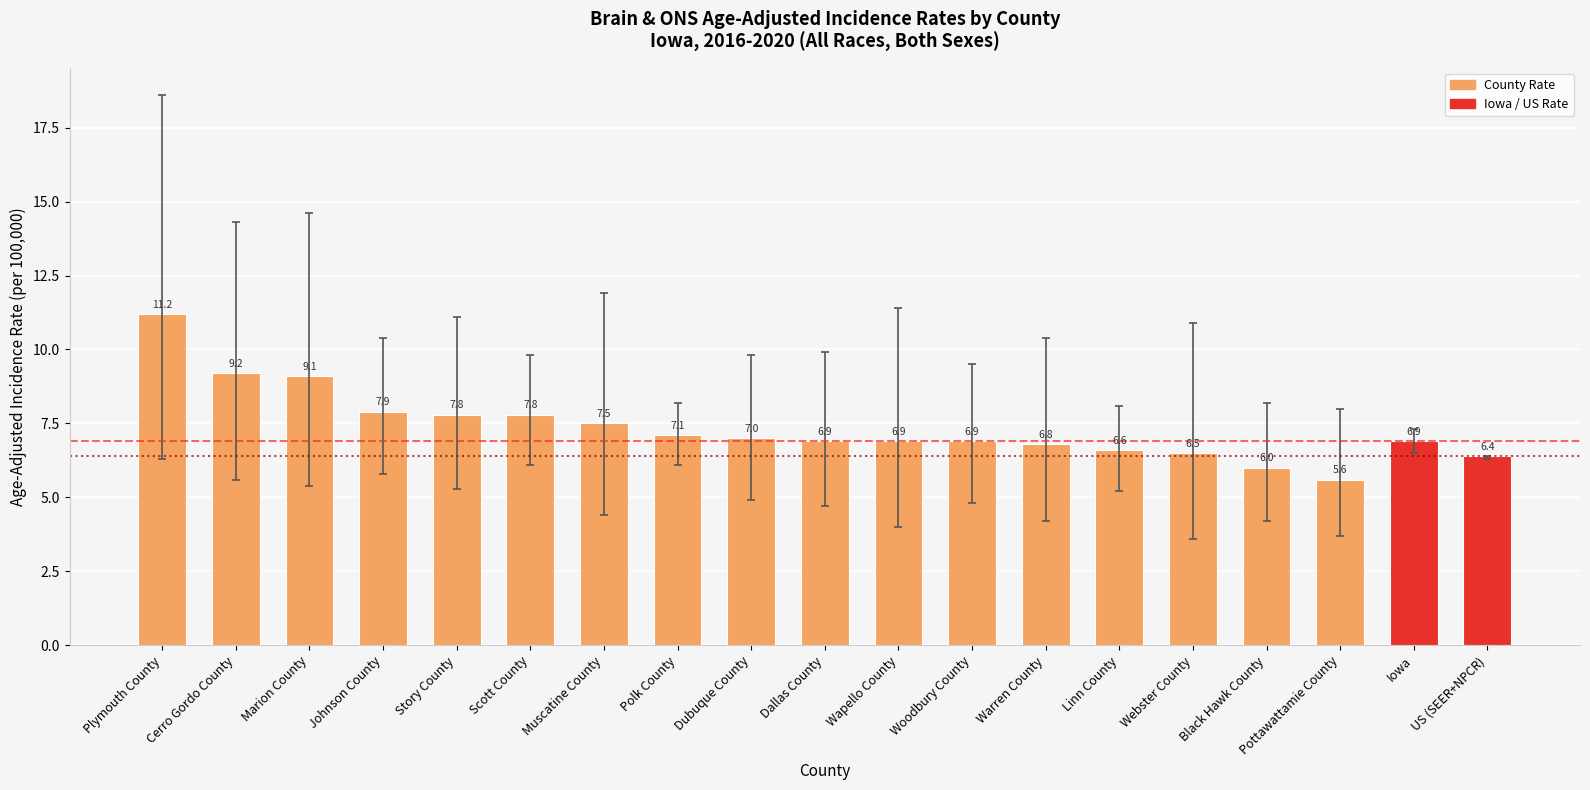

At which category does the chart reach its peak across all series?

Plymouth County